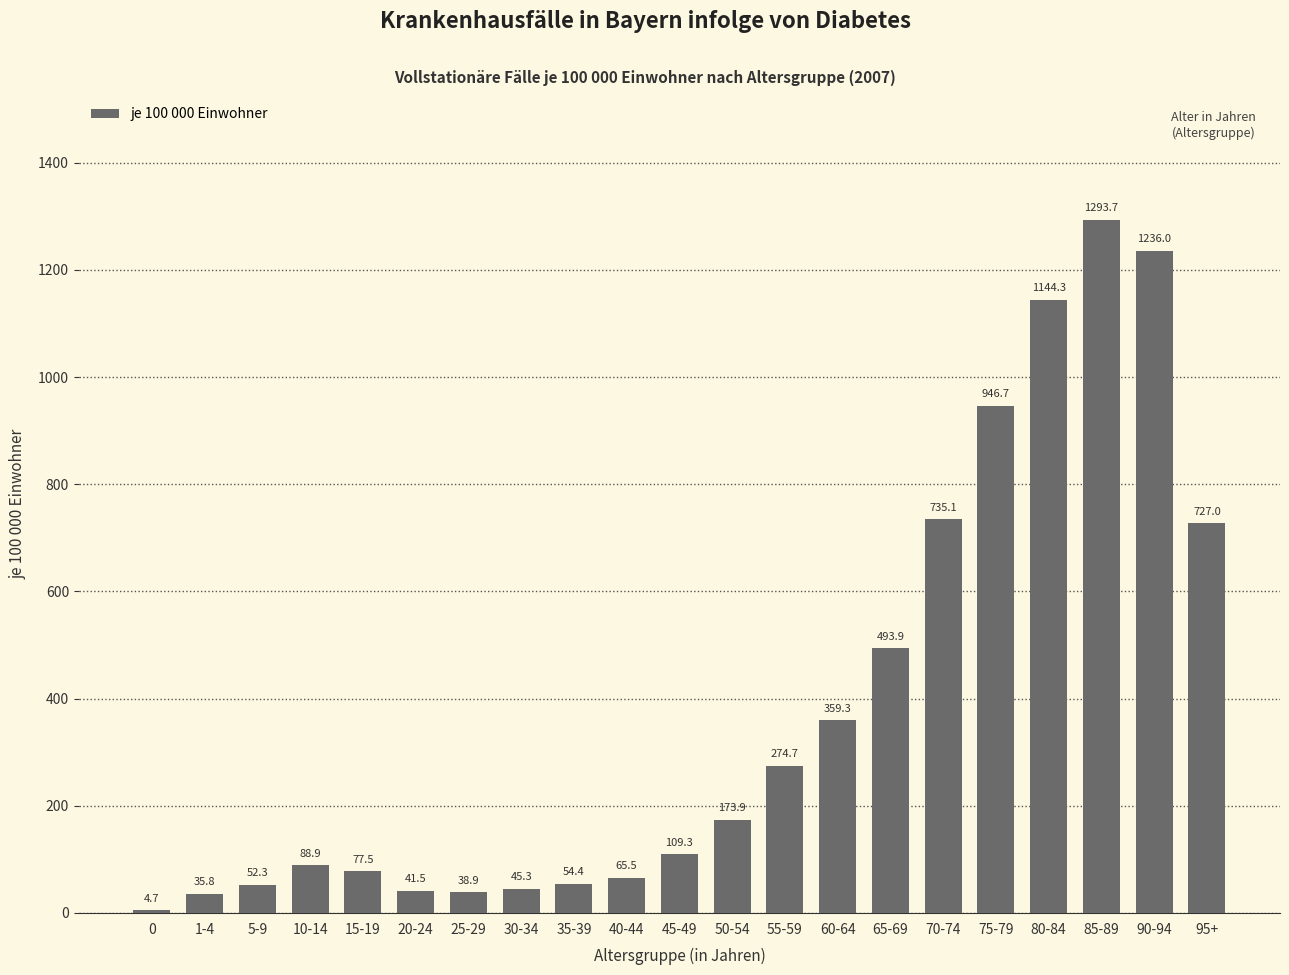

Reading right to left, extract all data points from this chart.

95+=727.0	90-94=1236.0	85-89=1293.7	80-84=1144.3	75-79=946.7	70-74=735.1	65-69=493.9	60-64=359.3	55-59=274.7	50-54=173.9	45-49=109.3	40-44=65.5	35-39=54.4	30-34=45.3	25-29=38.9	20-24=41.5	15-19=77.5	10-14=88.9	5-9=52.3	1-4=35.8	0=4.7